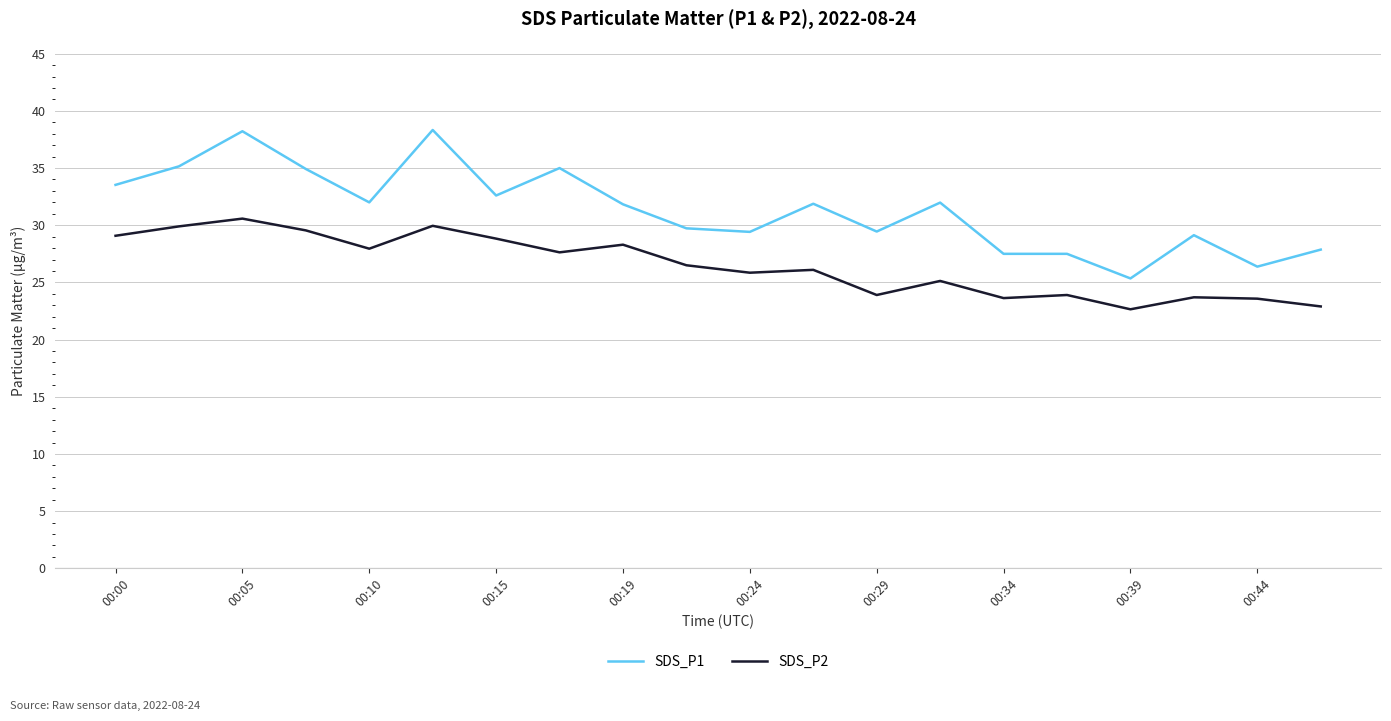

How many distinct data groups are displayed?

2